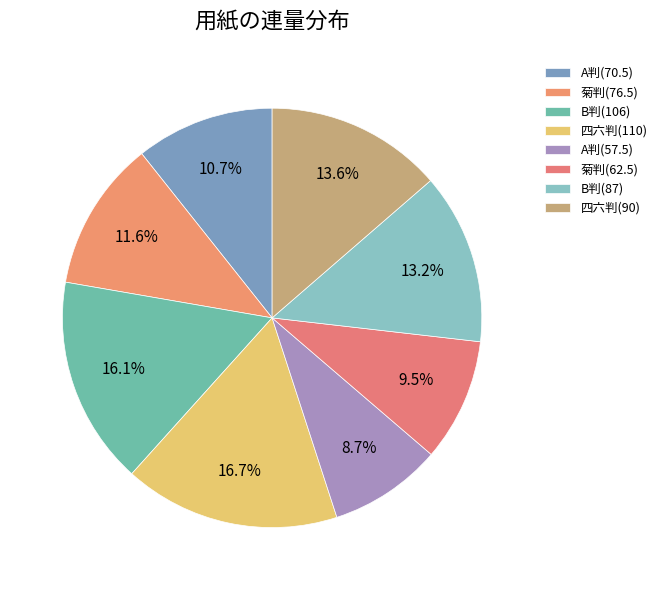

To the nearest percent, what is the difference between the largest and smallest slice percentages?

8%